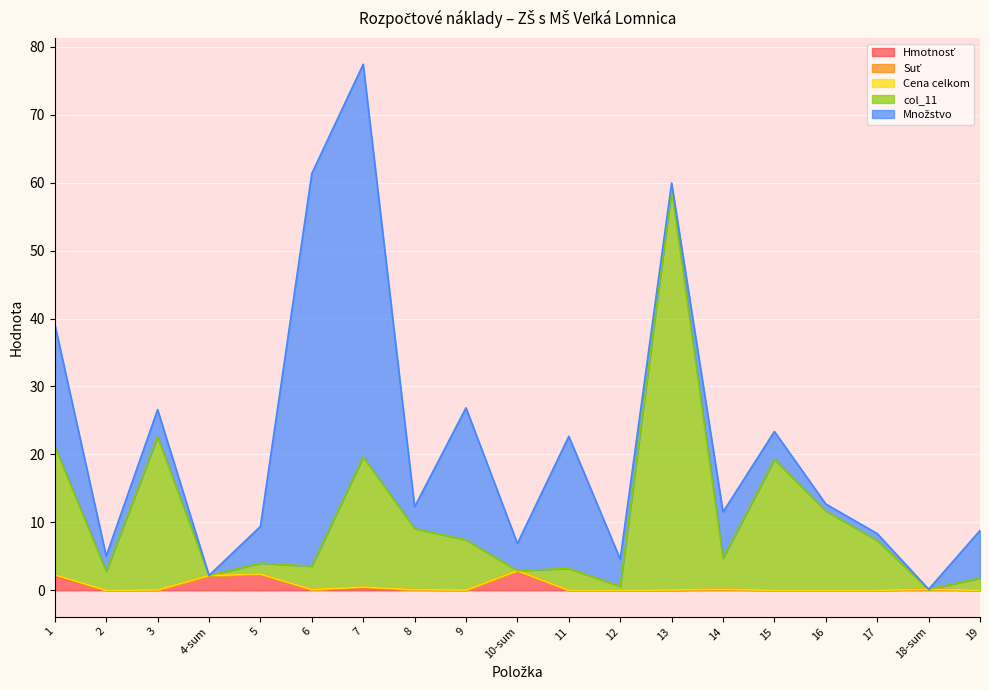

True or false: col_11 and Hmotnosť intersect in this chart.

True